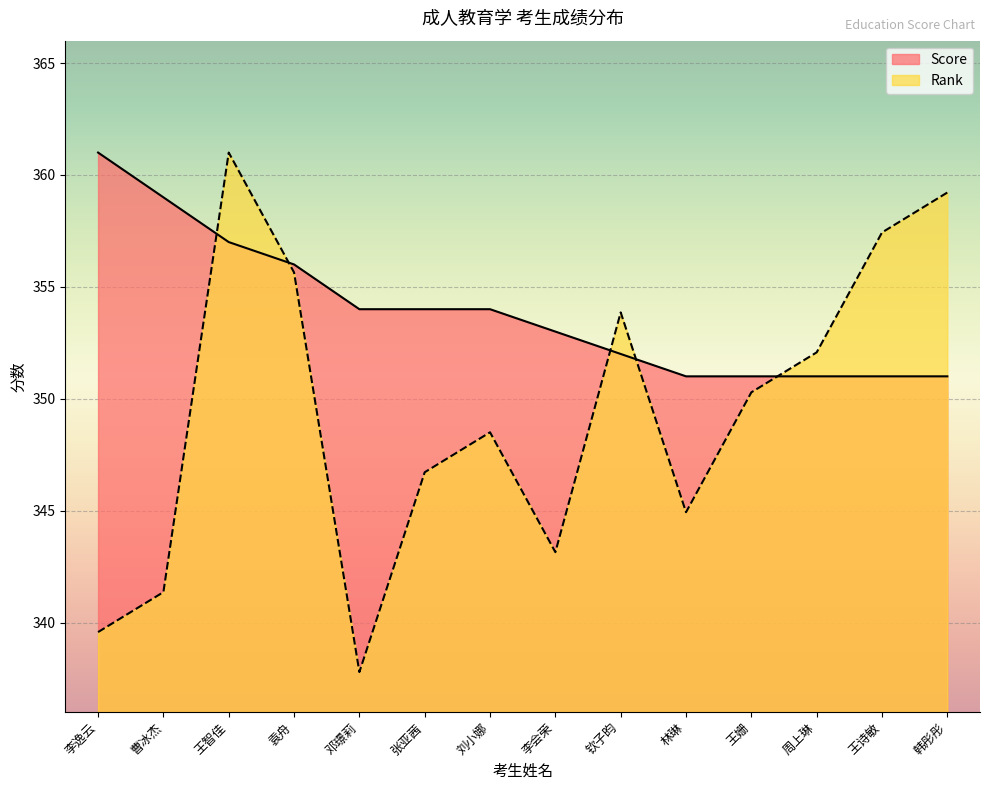

What is the sum of all Rank values?

4891.5